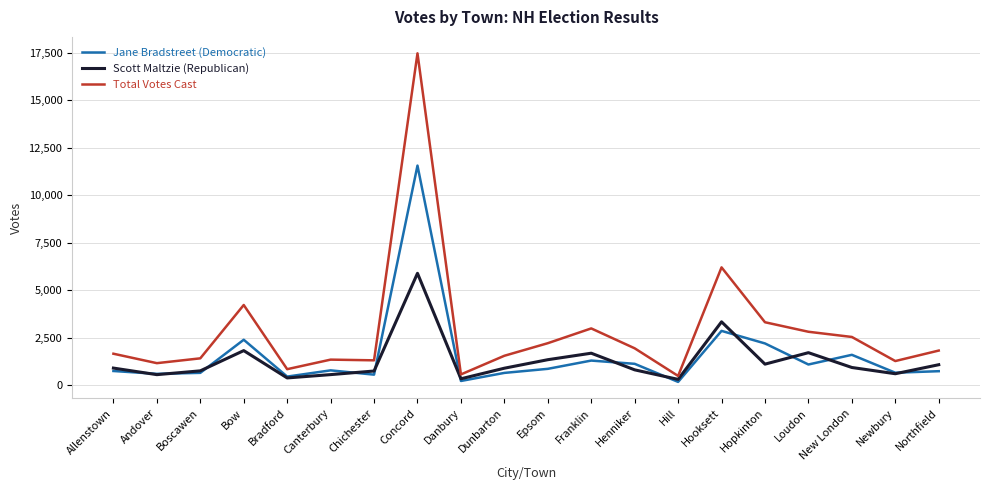

True or false: Scott Maltzie (Republican) and Total Votes Cast cross at least once.

False